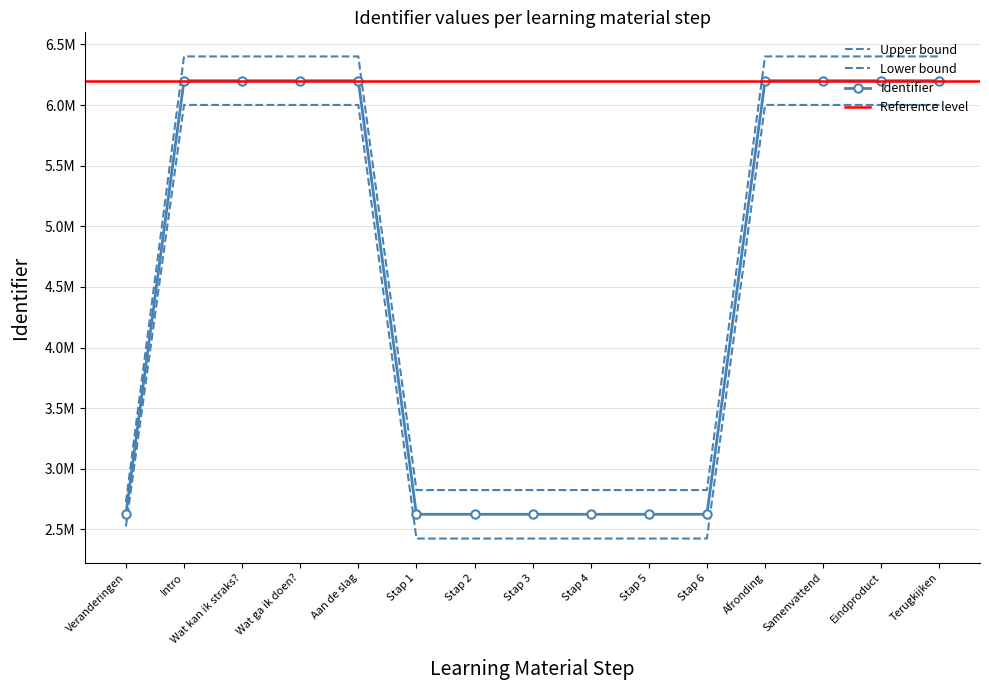

How many interior local peaks (higher than both neighbors) does the data have?

1